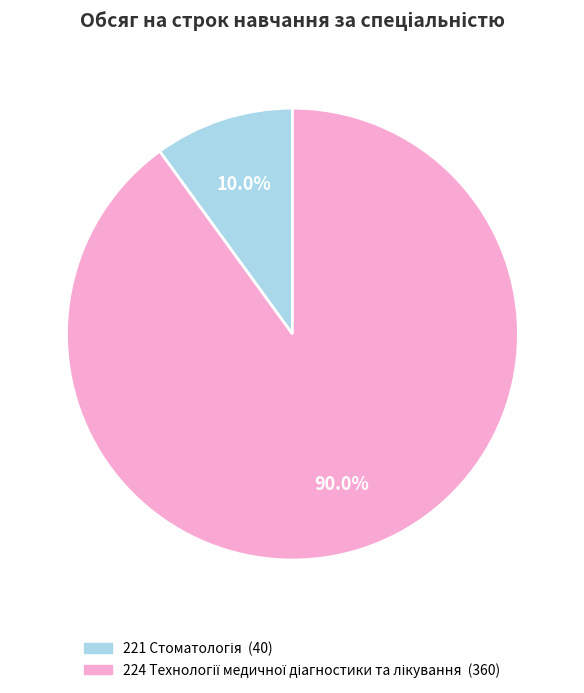

Is there a majority slice in this chart?

Yes